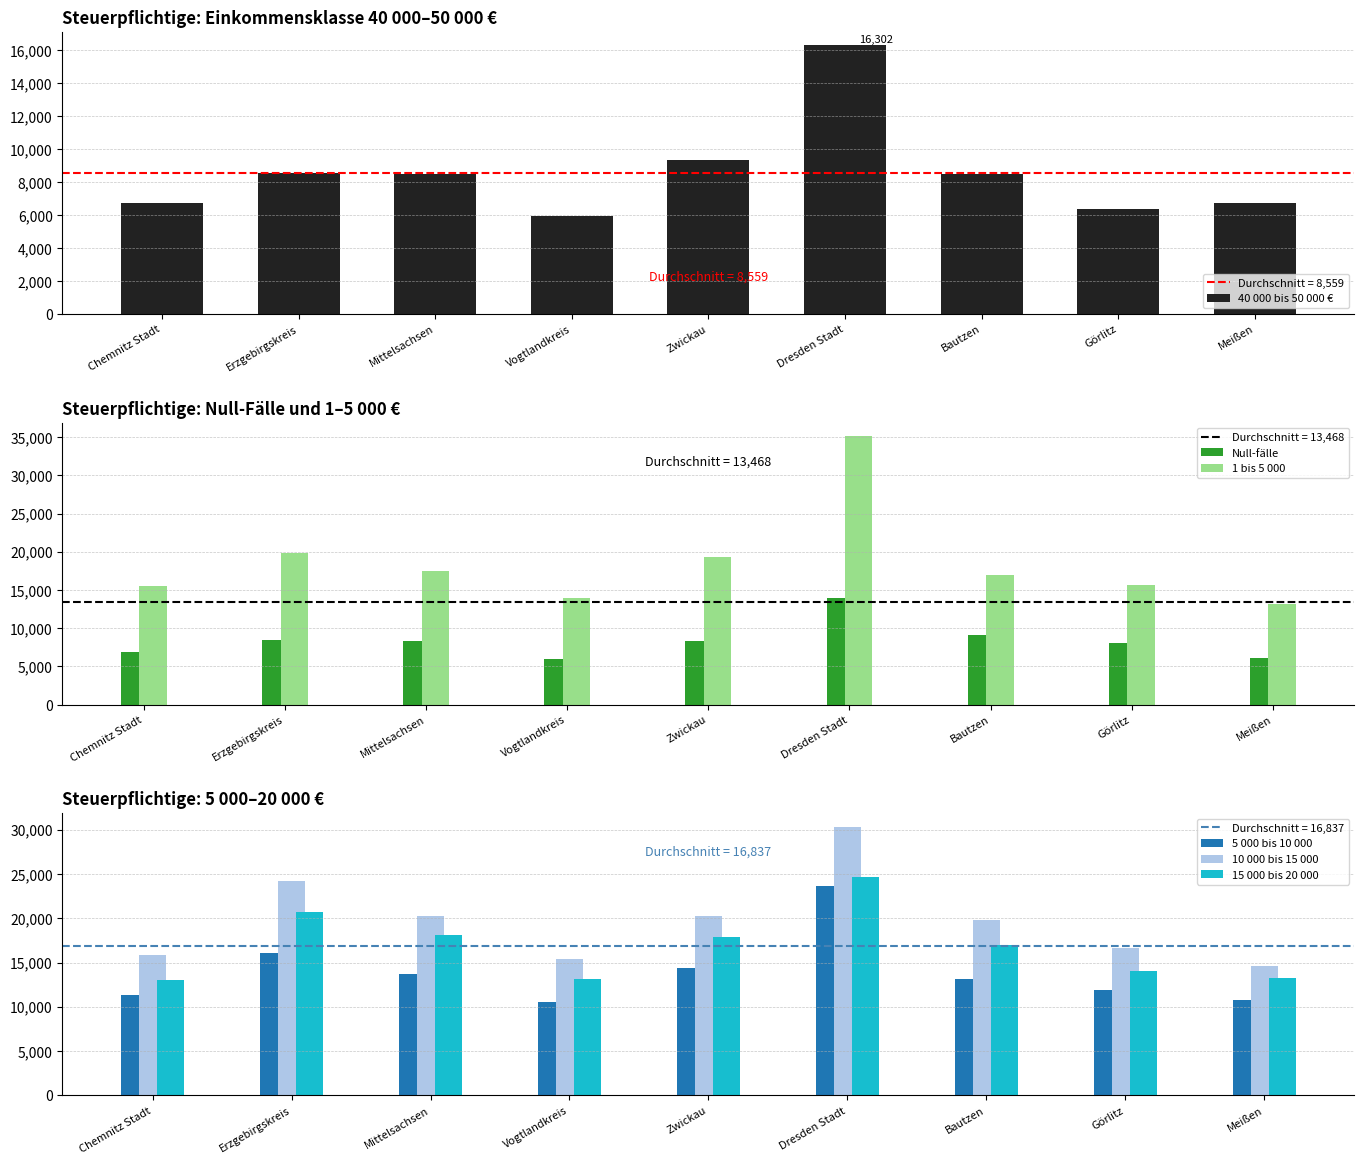

The value of 40 000 bis 50 000 € at Görlitz is 1598. True or false?

False